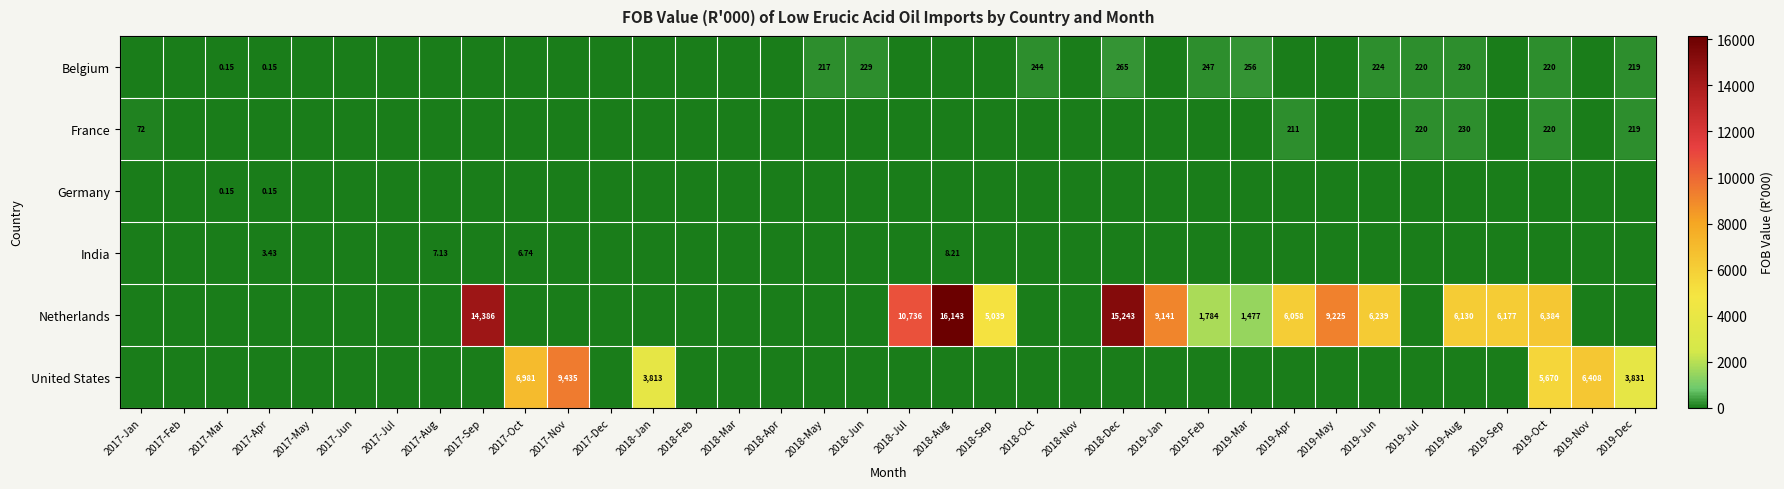

Is the value of Netherlands at 2018-Apr greater than the value of Germany at 2019-Apr?

No